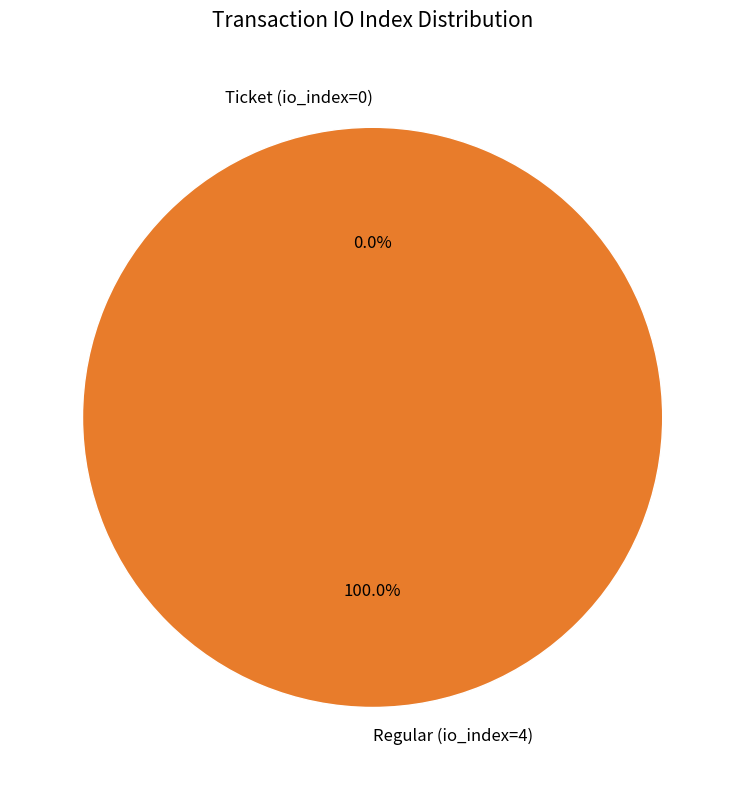

Rank the categories by value from highest to lowest.

Regular (io_index=4), Ticket (io_index=0)